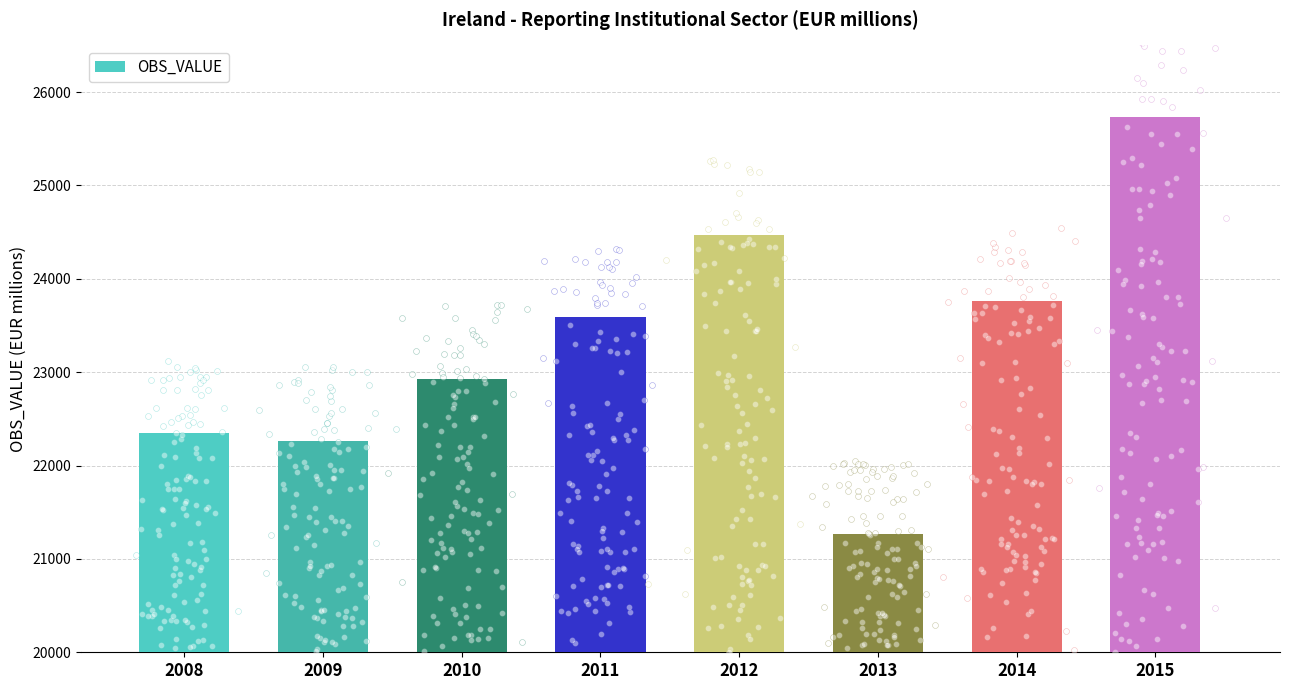

What is the change in value from 2009 to 2010?

+667